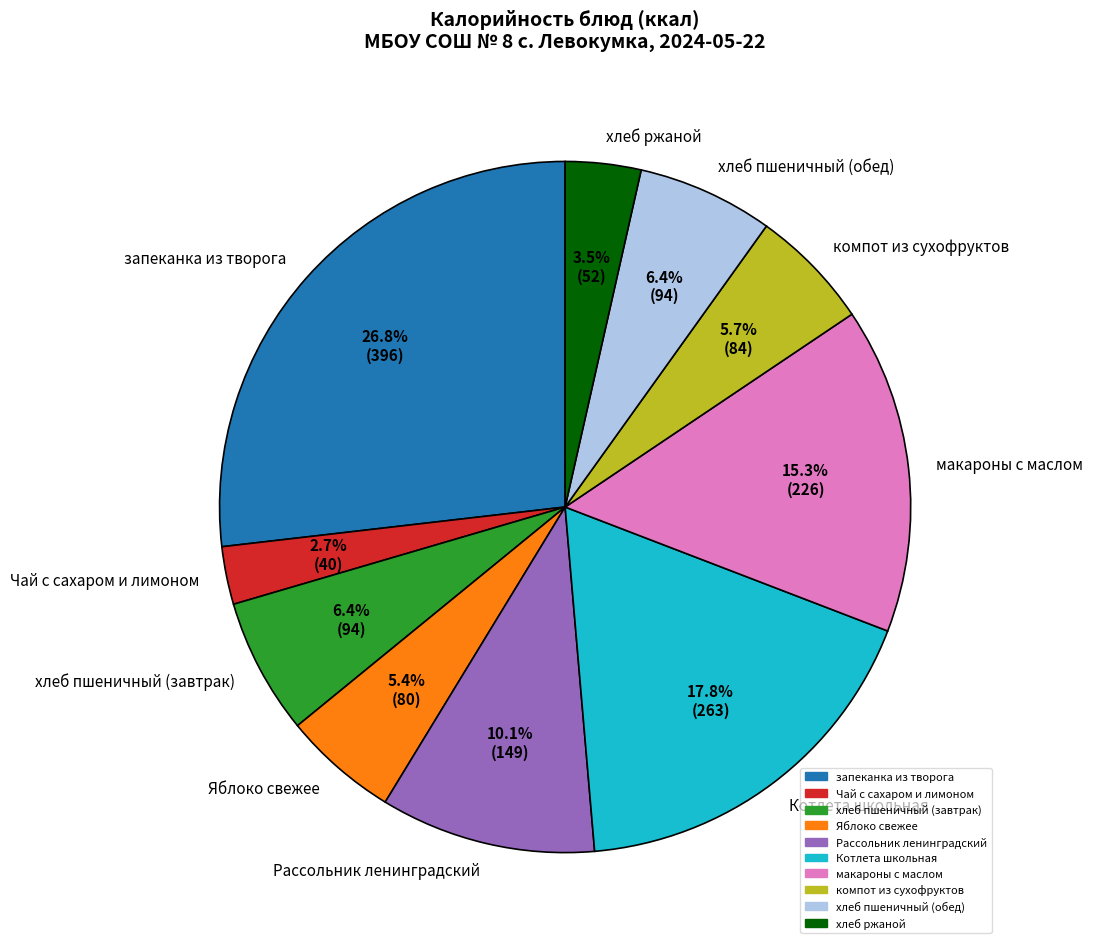

How many segments does this pie chart have?

10